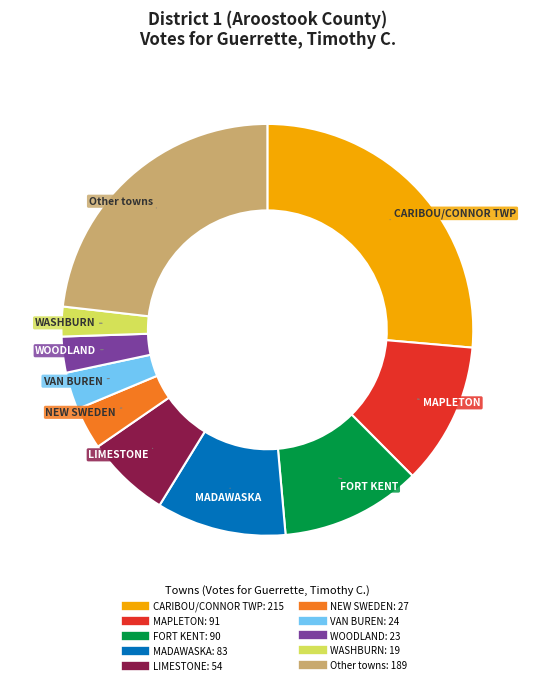

Is there any slice that represents more than half of the pie?

No